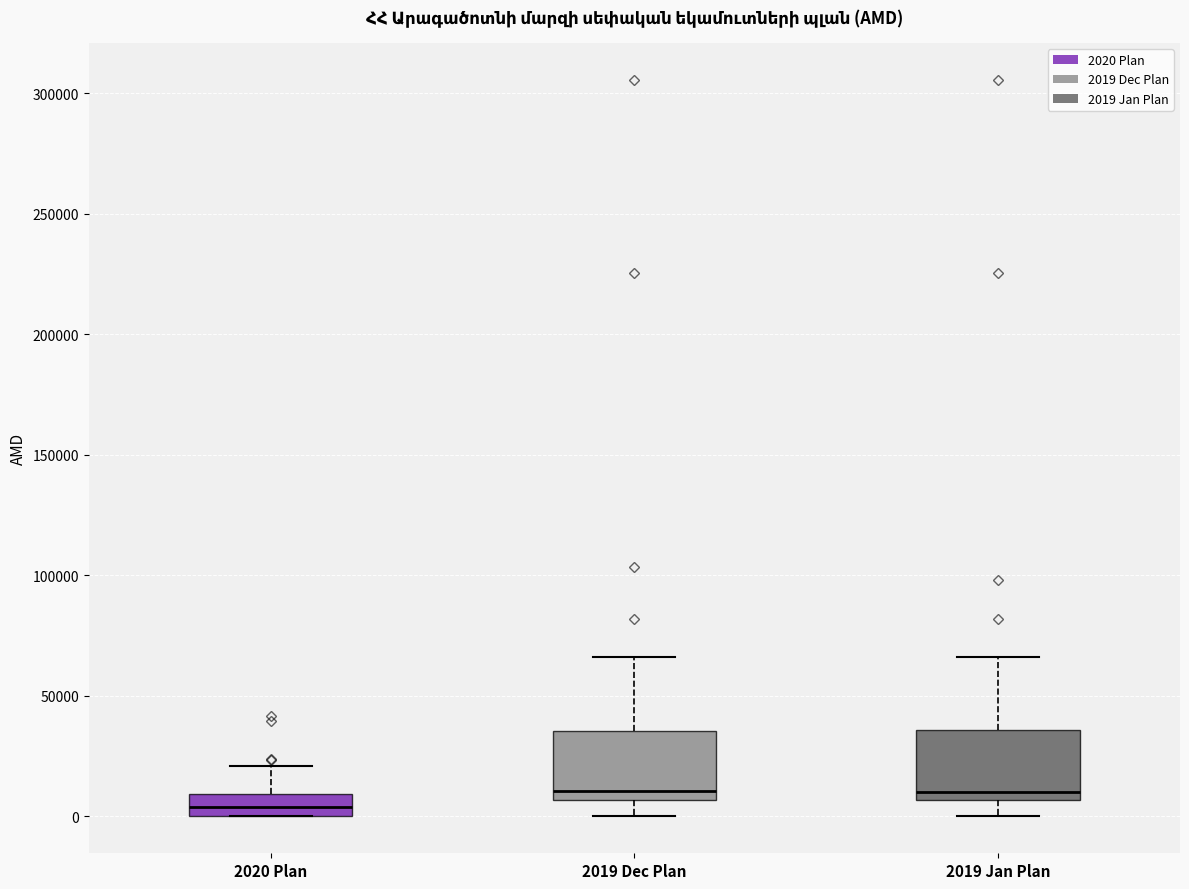

Where is the lower edge of the box for 2019 Jan Plan on the y-axis? The values are not printed on the chart, so give them approximately, as read against the axis.

5000